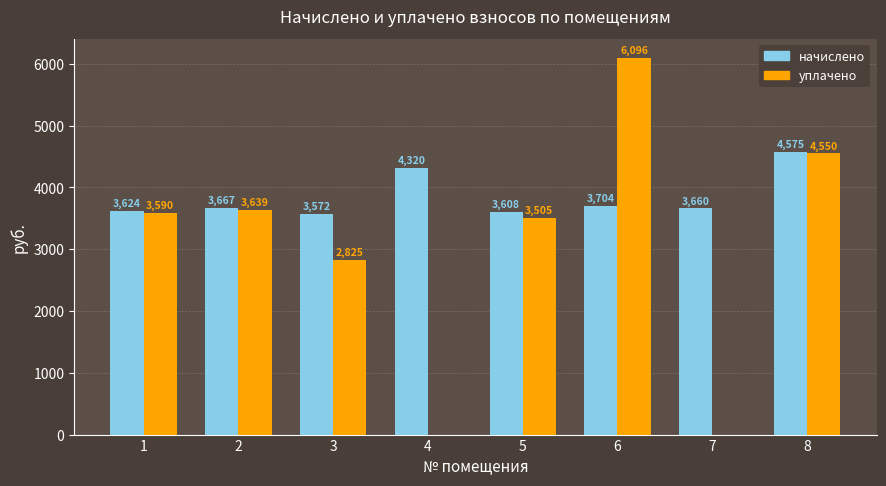

What is the greatest value displayed?

6096.4